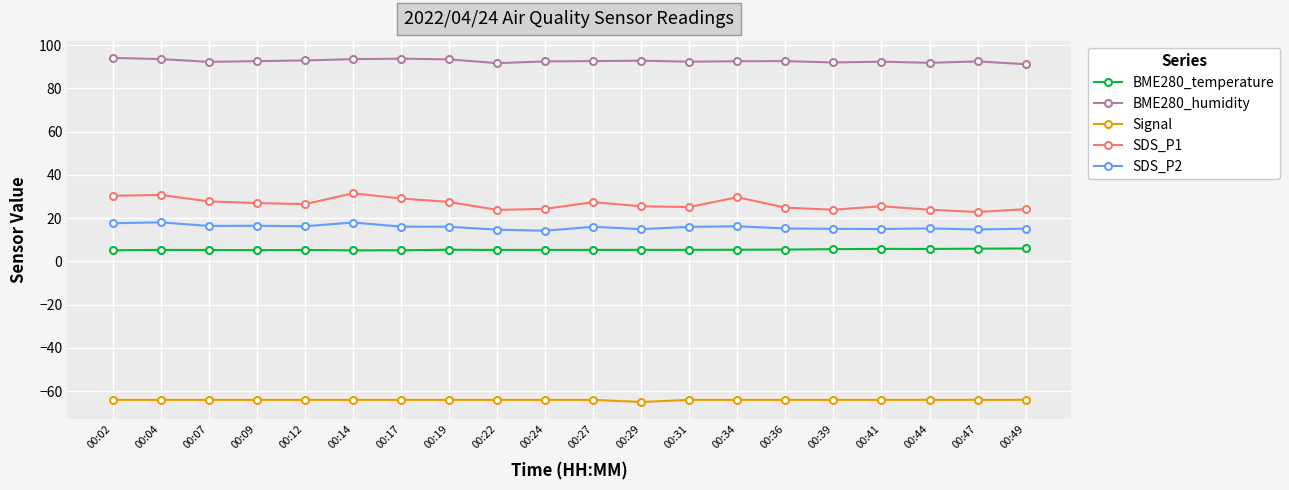

How many series are shown in this chart?

5